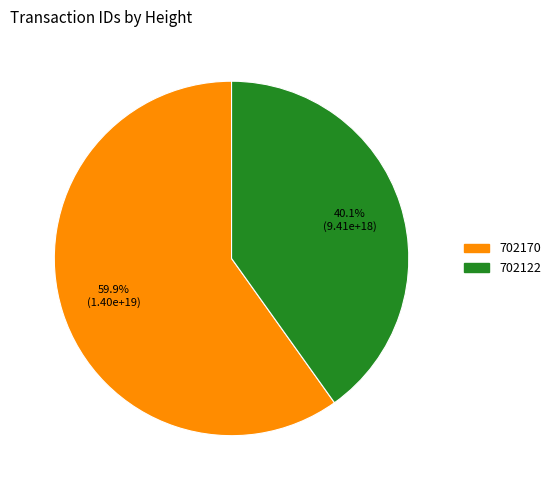

To the nearest percent, what is the average slice percentage?

50%